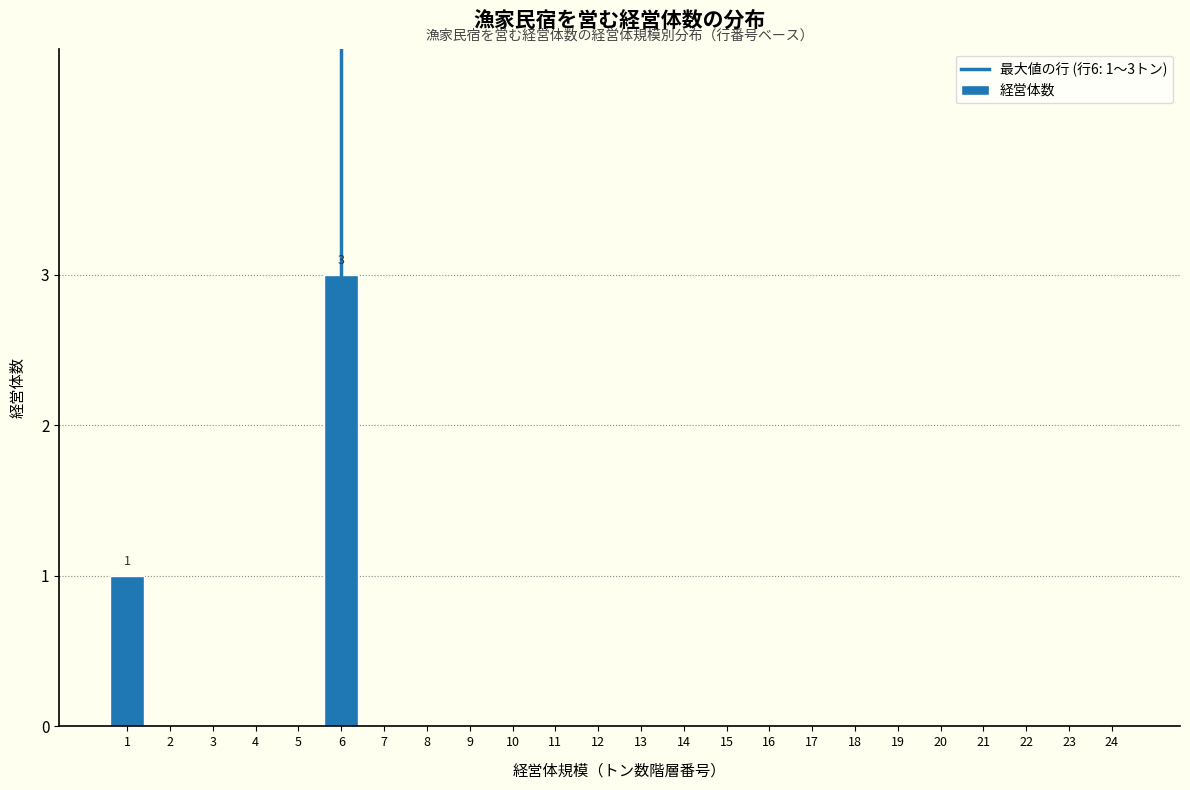

Over which range of the x-axis is the bar tallest?

5.5 to 6.5